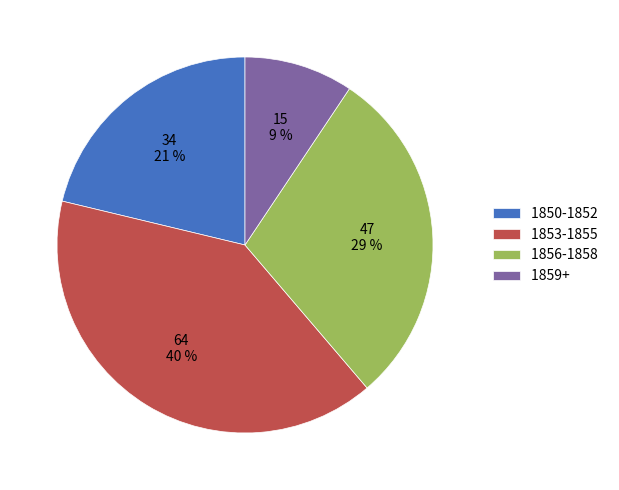

Rank the categories by value from highest to lowest.

1853-1855, 1856-1858, 1850-1852, 1859+